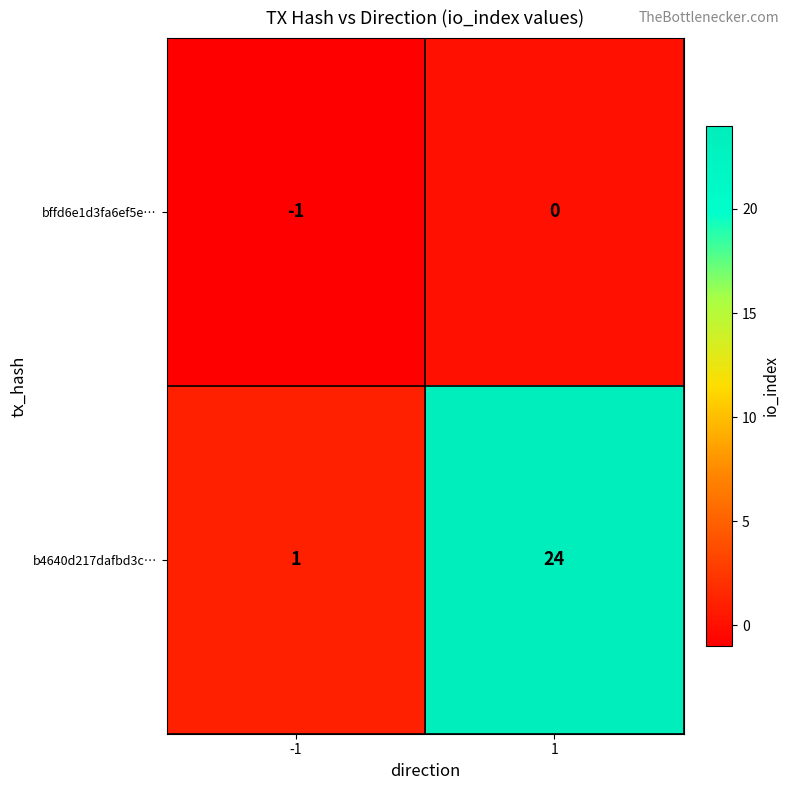

List the series in order of their overall mean, highest first.

b4640d217dafbd3c…, bffd6e1d3fa6ef5e…